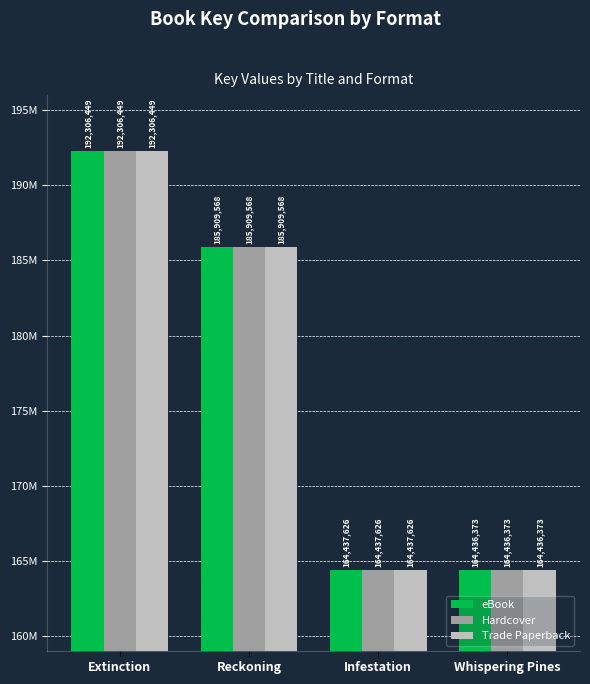

Are the bars grouped side by side (vs. stacked)?

Yes